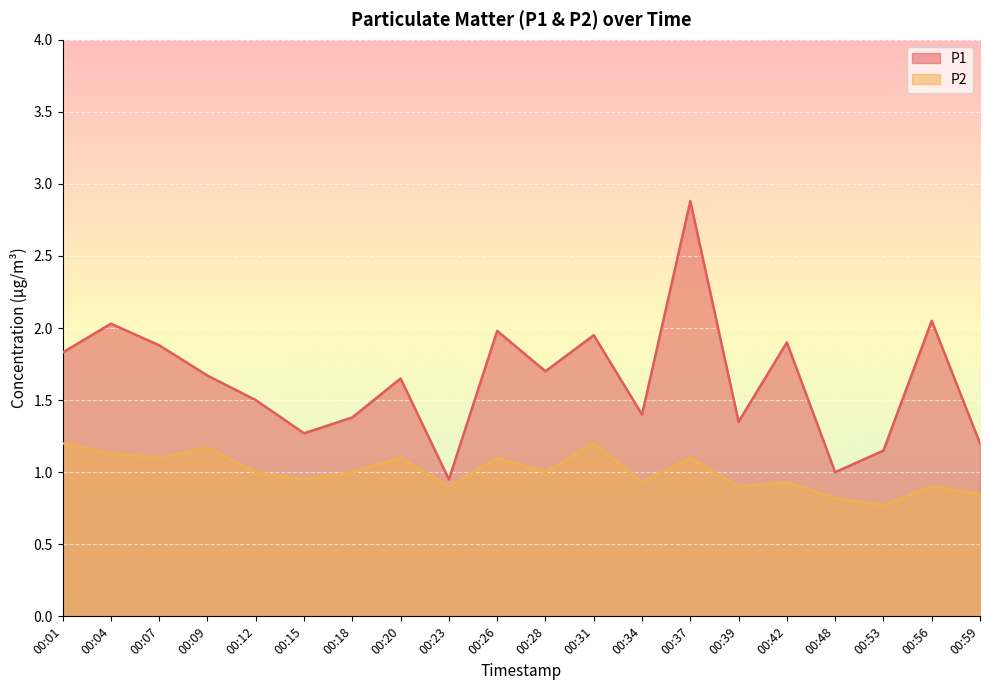

Which has a higher value, 00:39 or 00:31?

00:31